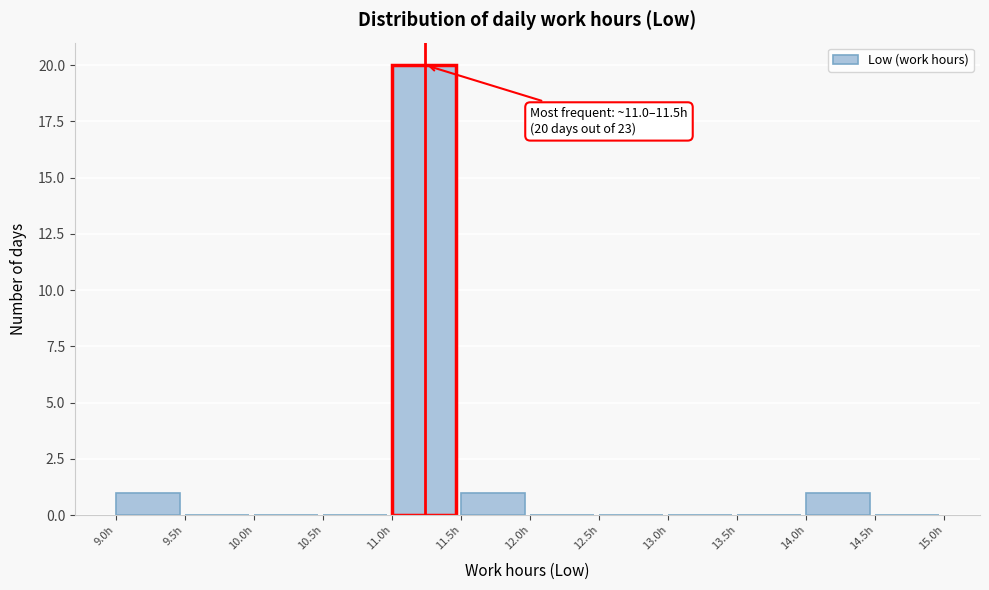

Which range on the x-axis has the tallest bar?

11.0 to 11.5